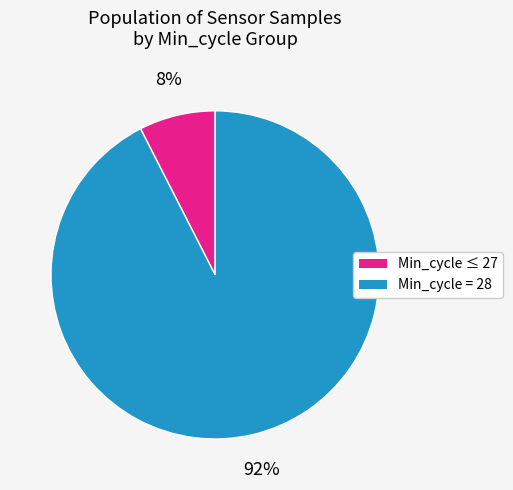

How many segments does this pie chart have?

2